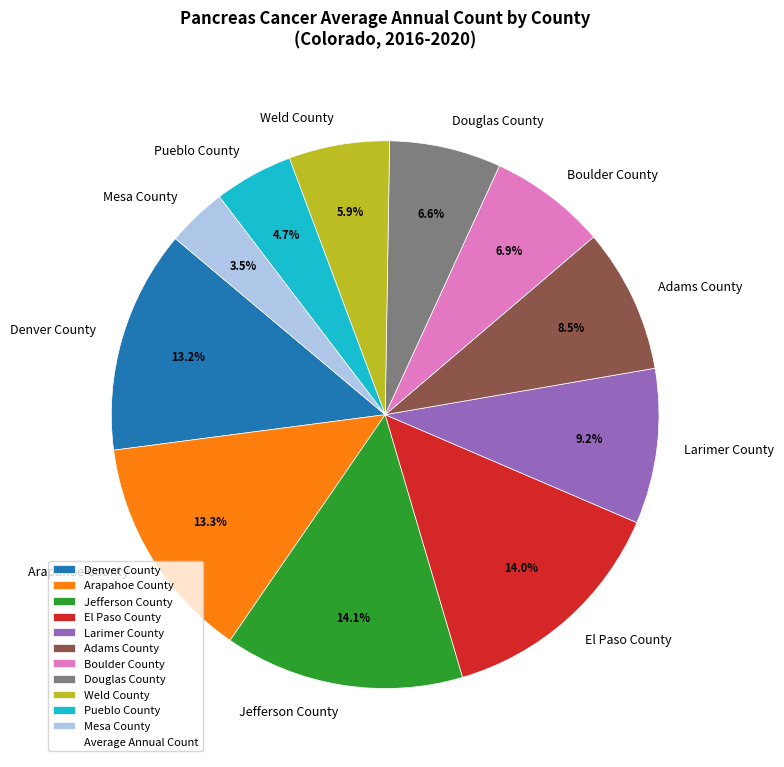

To the nearest percent, what is the difference between the largest and smallest slice percentages?

11%